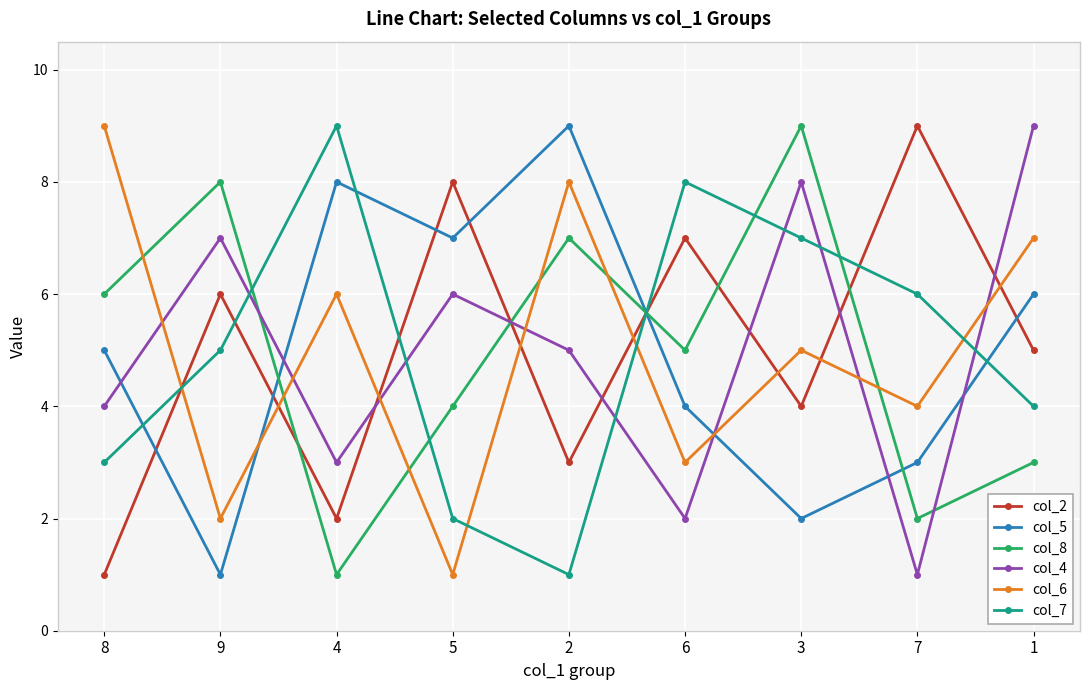

True or false: col_6 and col_4 intersect in this chart.

True